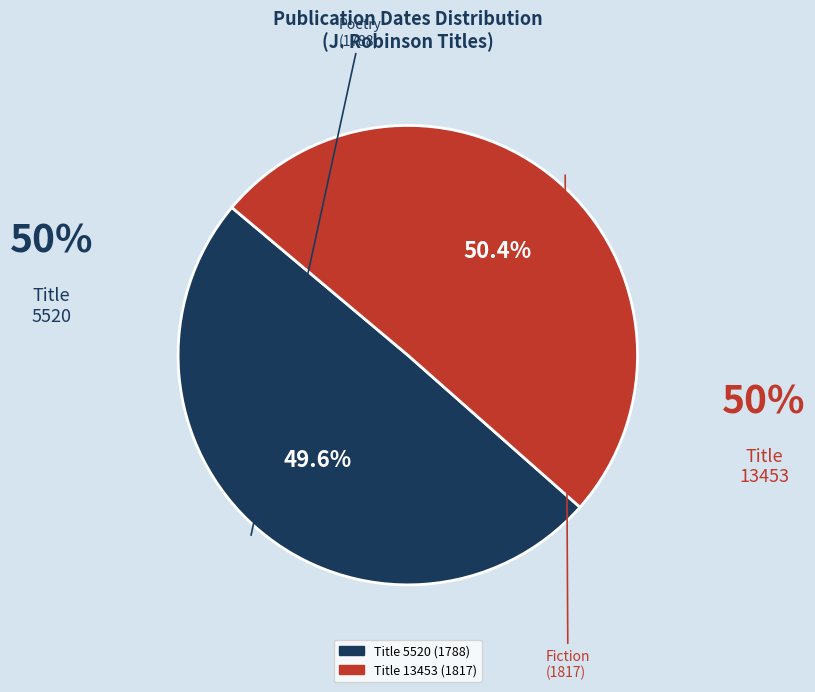

To the nearest percent, what is the difference between the largest and smallest slice percentages?

1%